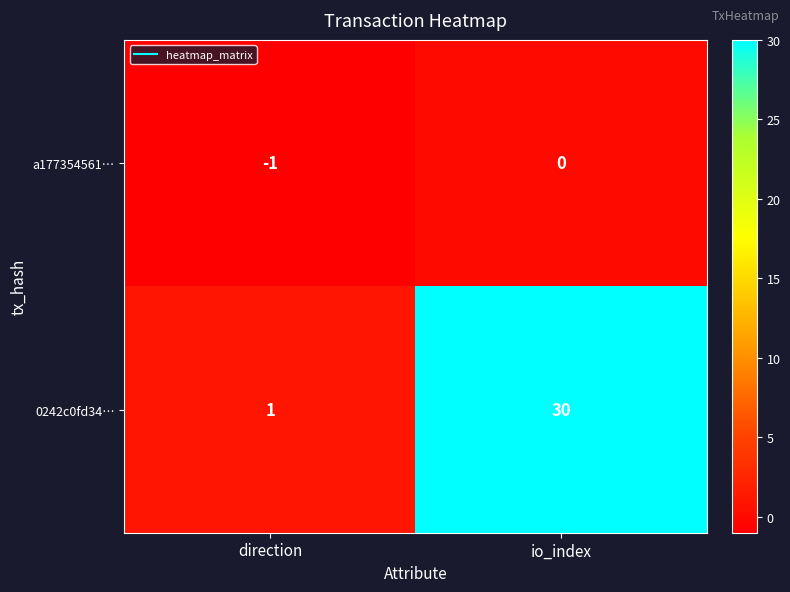

Rank the series by their maximum value, from highest to lowest.

0242c0fd34…, a177354561…